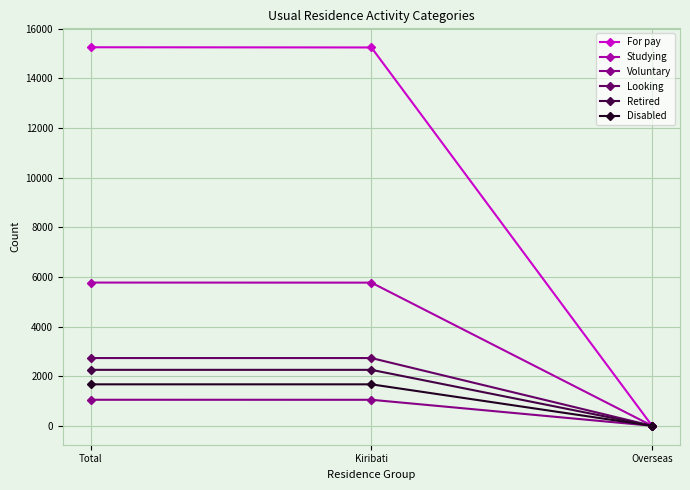

What is the spread (max minus min) of values at Kiribati?

14198